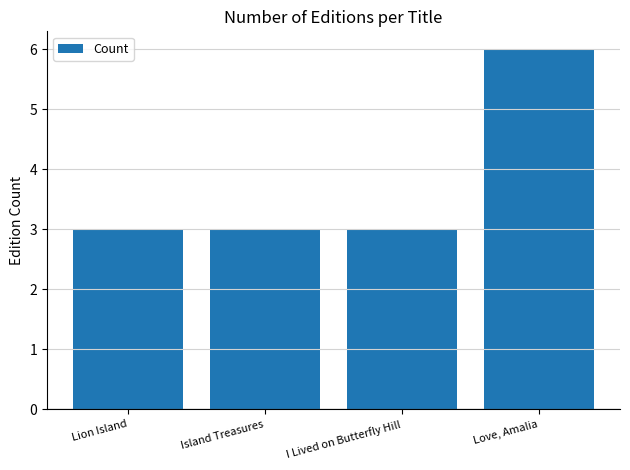

True or false: the data shows 2 at Island Treasures.

False